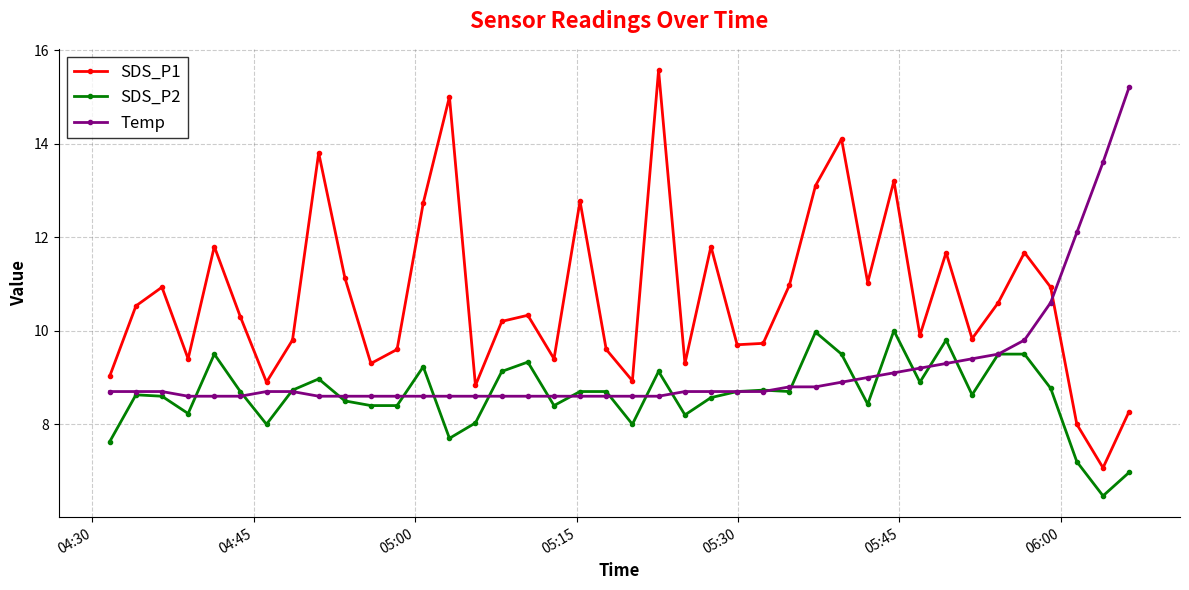

Is this an area chart (filled region under the line)?

No